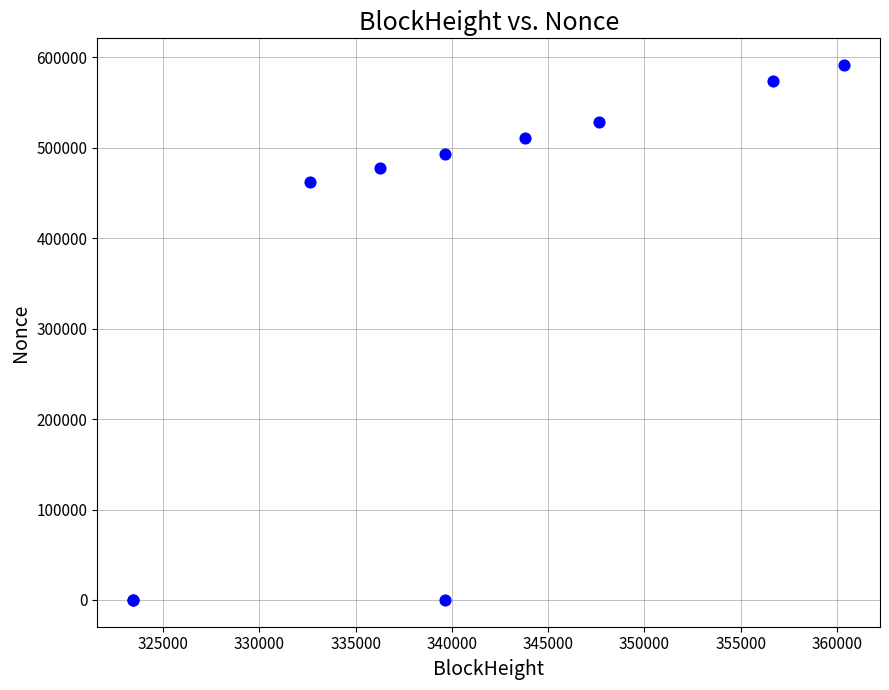

What Y value in the scatter plot is closest to 295705?

462199